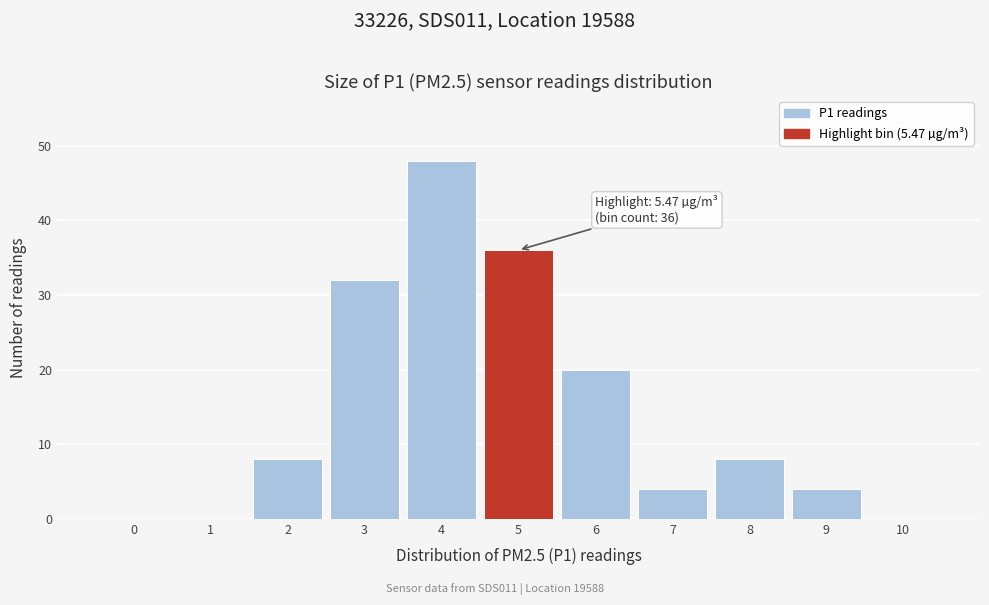

Reading left to right, extract all data points from this chart.

0=0	1=0	2=8	3=32	4=48	5=36	6=20	7=4	8=8	9=4	10=0